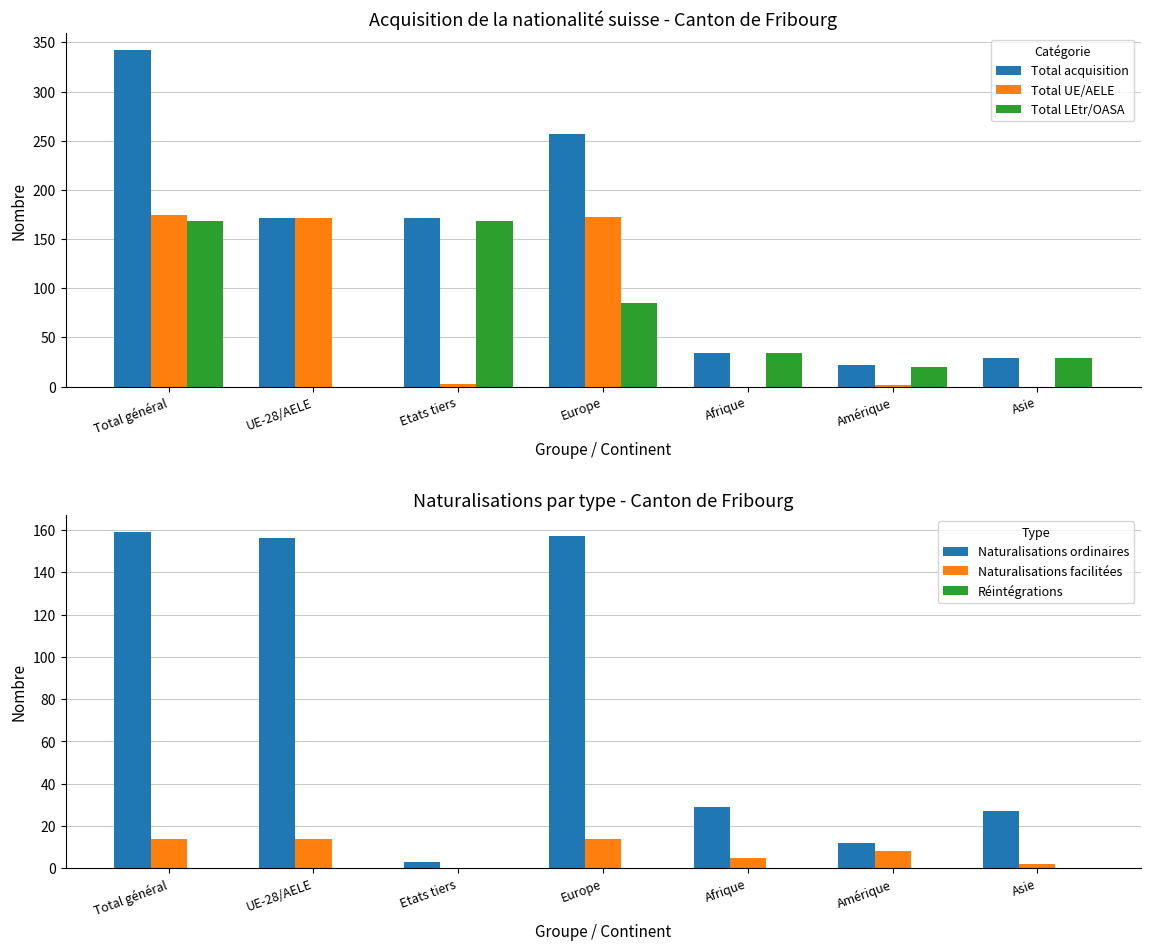

At which label does Total UE/AELE first exceed 3?

Total général